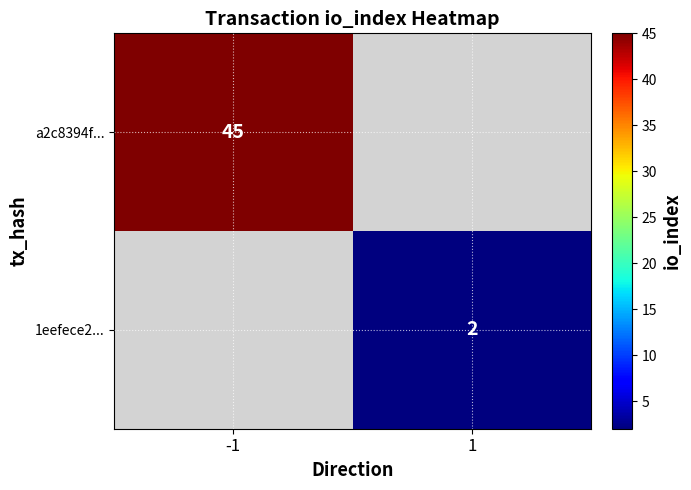

True or false: a2c8394f... has a value of 45 at -1.

True